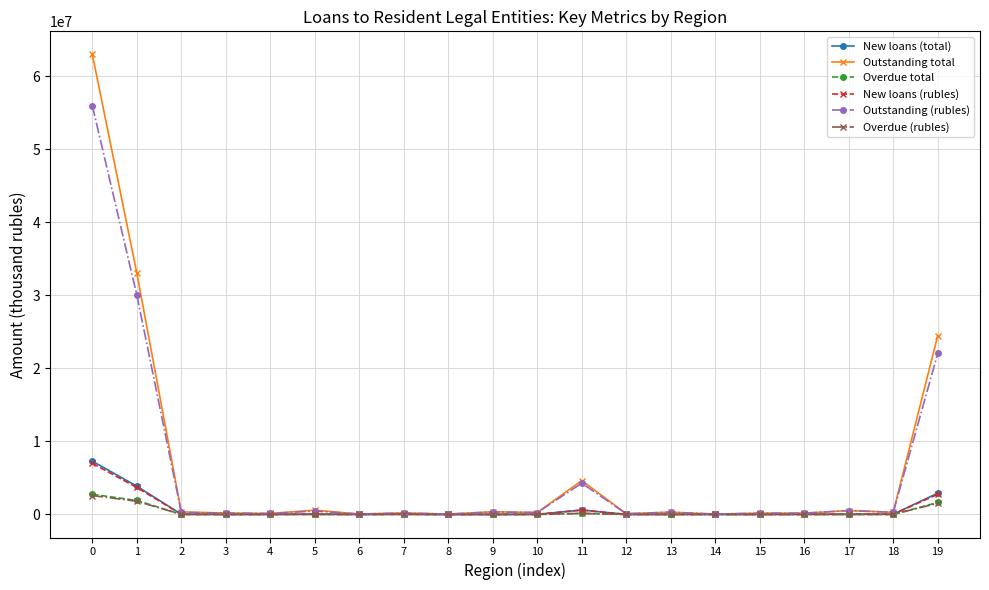

Is it true that New loans (rubles) equals 14418 at 12?

True